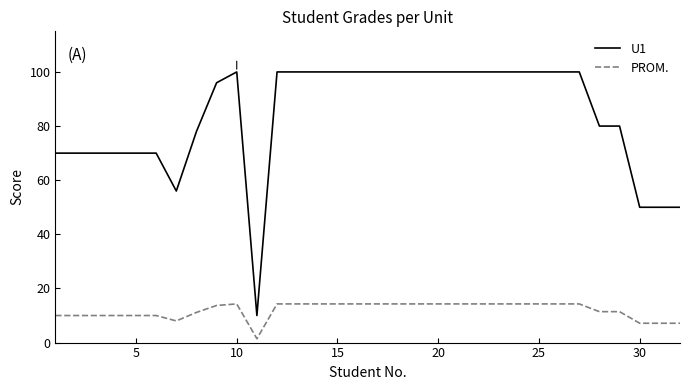

What is the highest value of the U1 series?

100.0